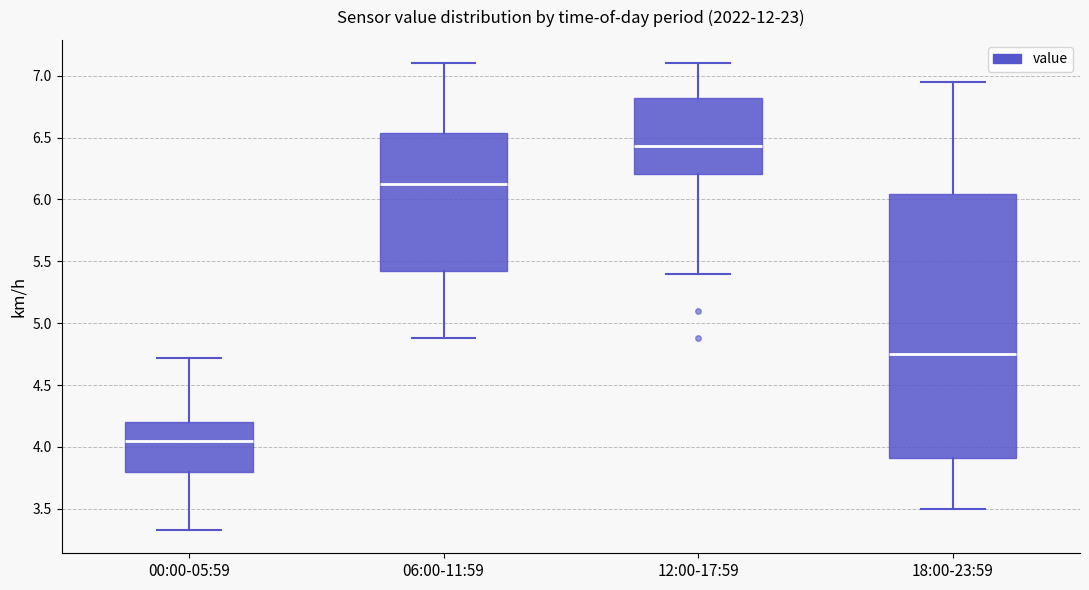

Where does the median line of the box for 00:00-05:59 sit on the y-axis? The values are not printed on the chart, so give them approximately, as read against the axis.

4.05